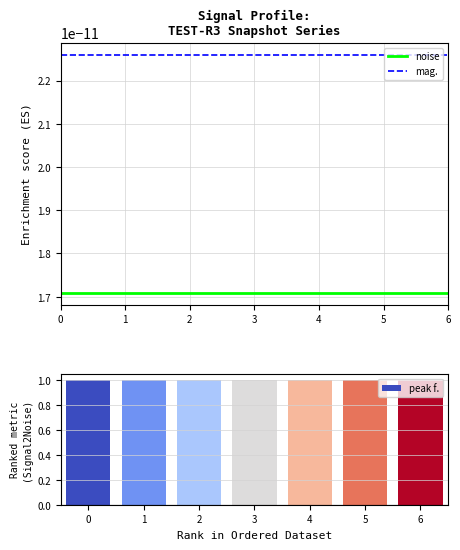

What is the sum of all peak f. values?

7.0